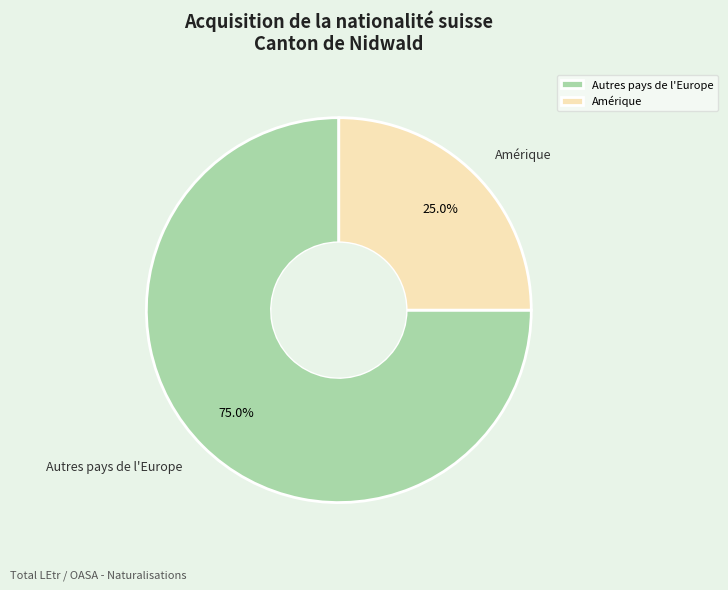

Approximately how many times larger is the value at Autres pays de l'Europe compared to Amérique?

3.0